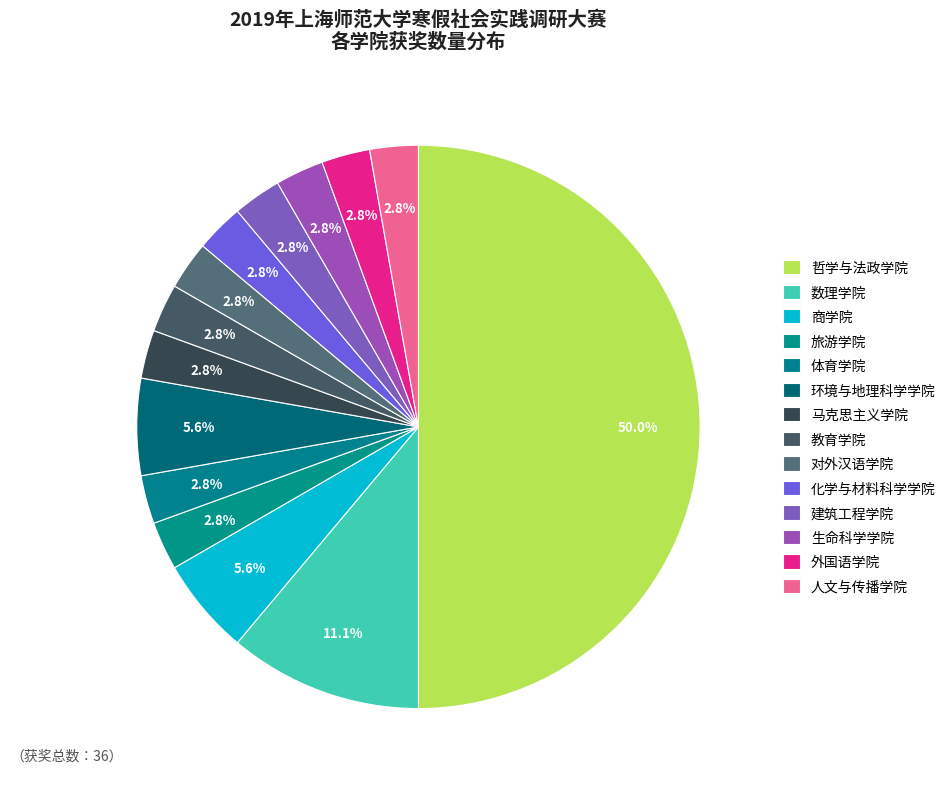

Combined, what portion of the pie is 化学与材料科学学院 and 外国语学院?

5.6%